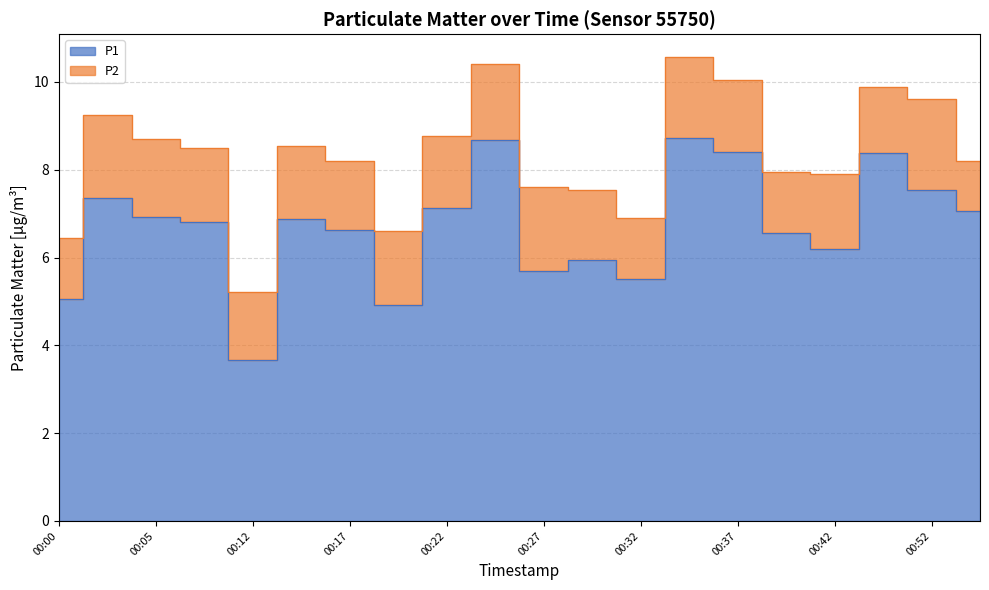

Where does the data first go above 6?

00:02